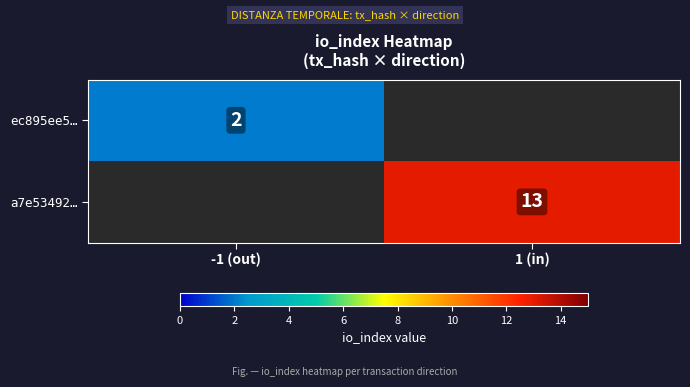

Is the value of a7e53492… at 1 (in) greater than the value of ec895ee5… at -1 (out)?

Yes